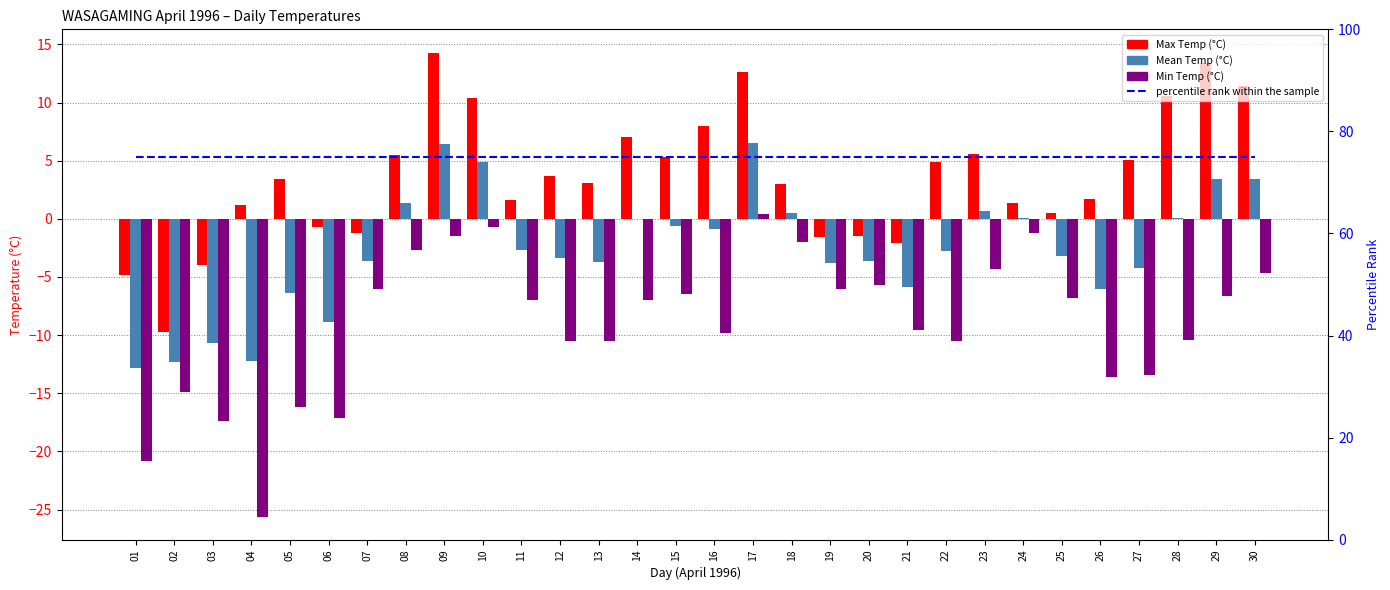

How many positive values does the Max Temp (°C) series have?

22